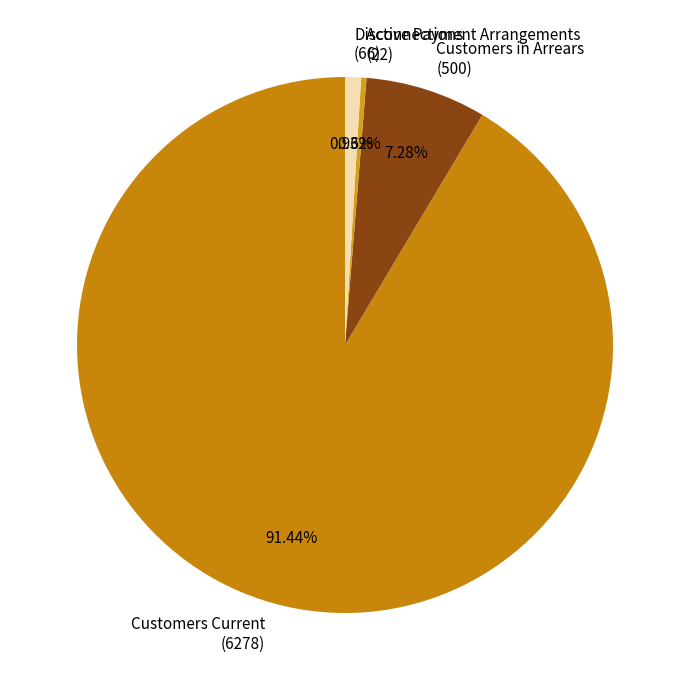

Is the sum of Customers Current (6278) and Disconnections (66) greater than half?

Yes